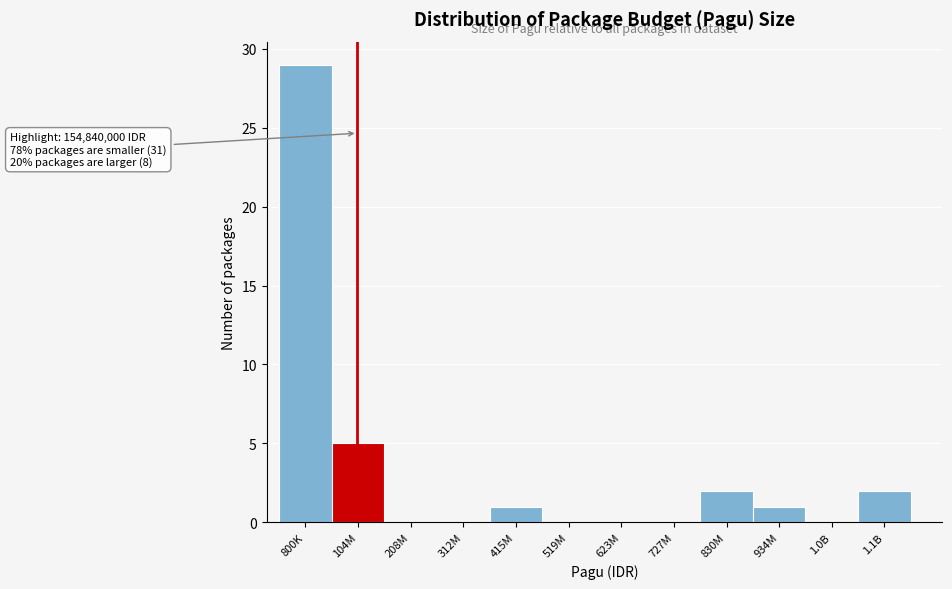

Reading left to right, transcribe all the data shown in this chart.

800K=29	104M=5	208M=0	312M=0	415M=1	519M=0	623M=0	727M=0	830M=2	934M=1	1.0B=0	1.1B=2